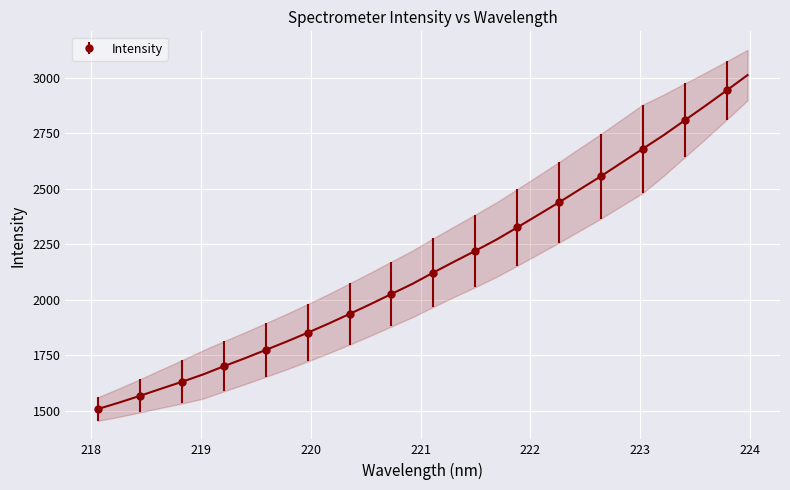

Reading left to right, list all the values displayed in this chart.

1507.8	1536.5	1567.0	1599.0	1630.2	1663.1	1700.4	1736.4	1773.9	1811.8	1851.5	1892.8	1936.1	1980.4	2026.3	2071.8	2122.9	2172.3	2220.6	2270.7	2326.0	2382.6	2439.2	2498.2	2556.9	2618.8	2680.5	2742.4	2808.7	2875.1	2943.2	3012.5